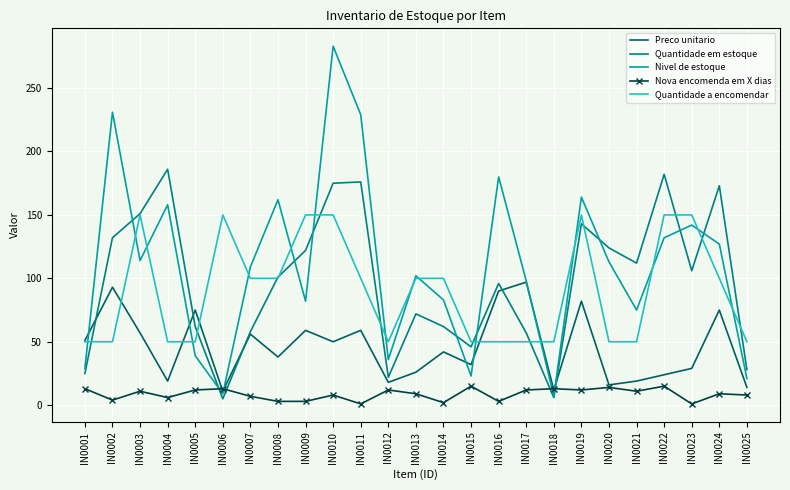

The Quantidade a encomendar series shows 32 at IN0011. True or false?

False